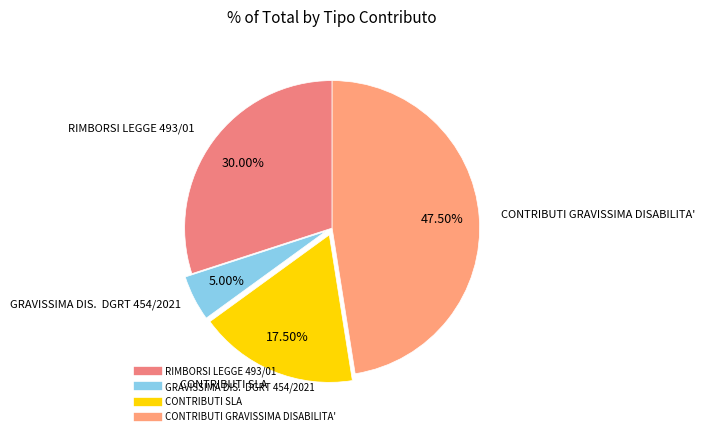

What is the largest slice in the pie chart?

CONTRIBUTI GRAVISSIMA DISABILITA'